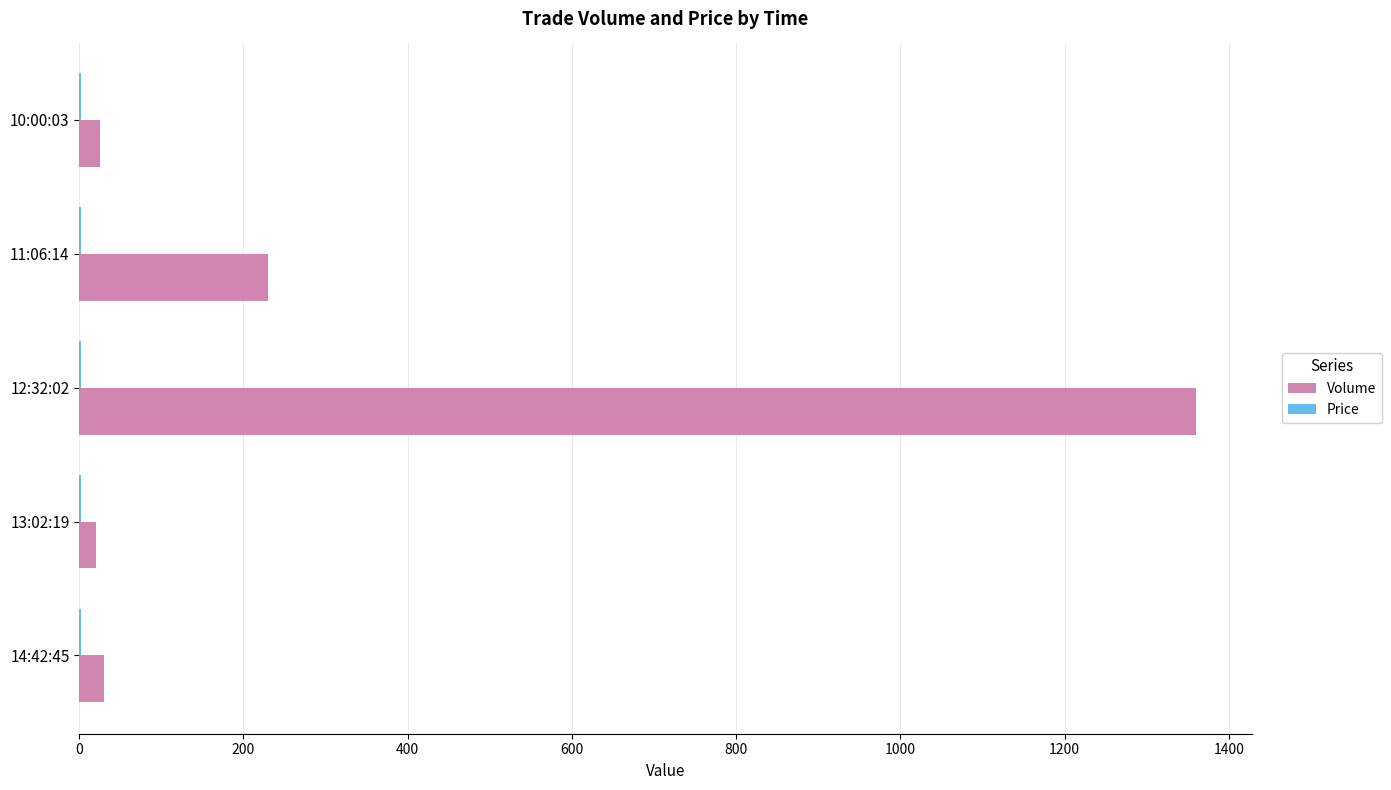

At which category does the chart reach its peak across all series?

12:32:02